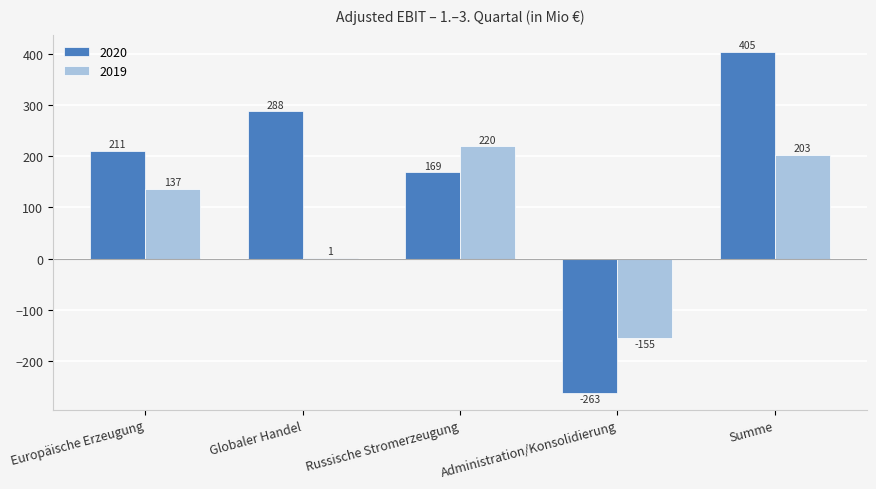

Reading left to right, extract all data points from this chart.

2020: 211	288	169	-263	405
2019: 137	1	220	-155	203